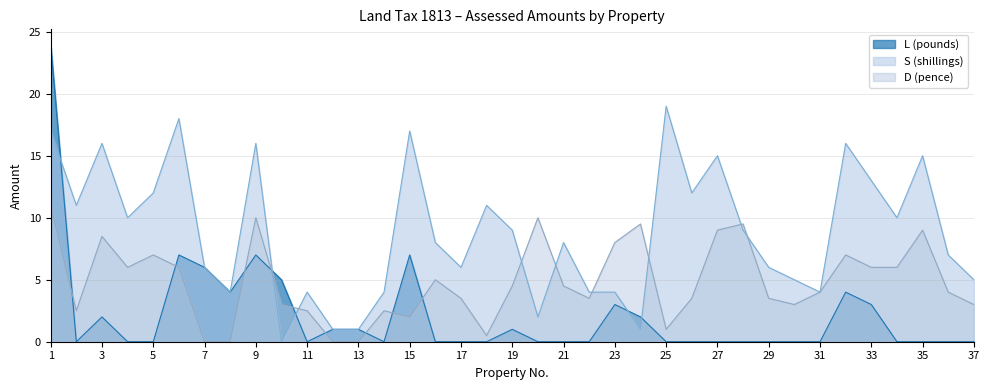

What is the average value of the S (shillings) series?

8.8